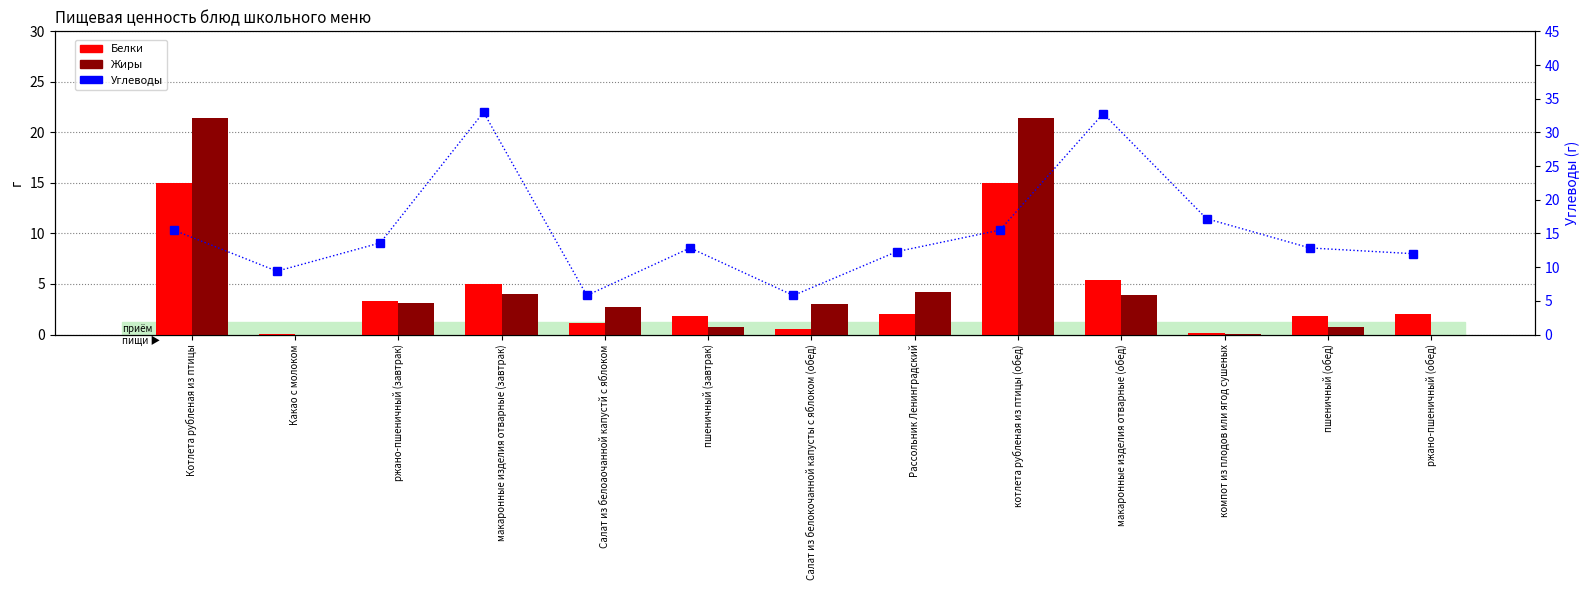

True or false: Белки has a value of 1.9 at пшеничный (завтрак).

True